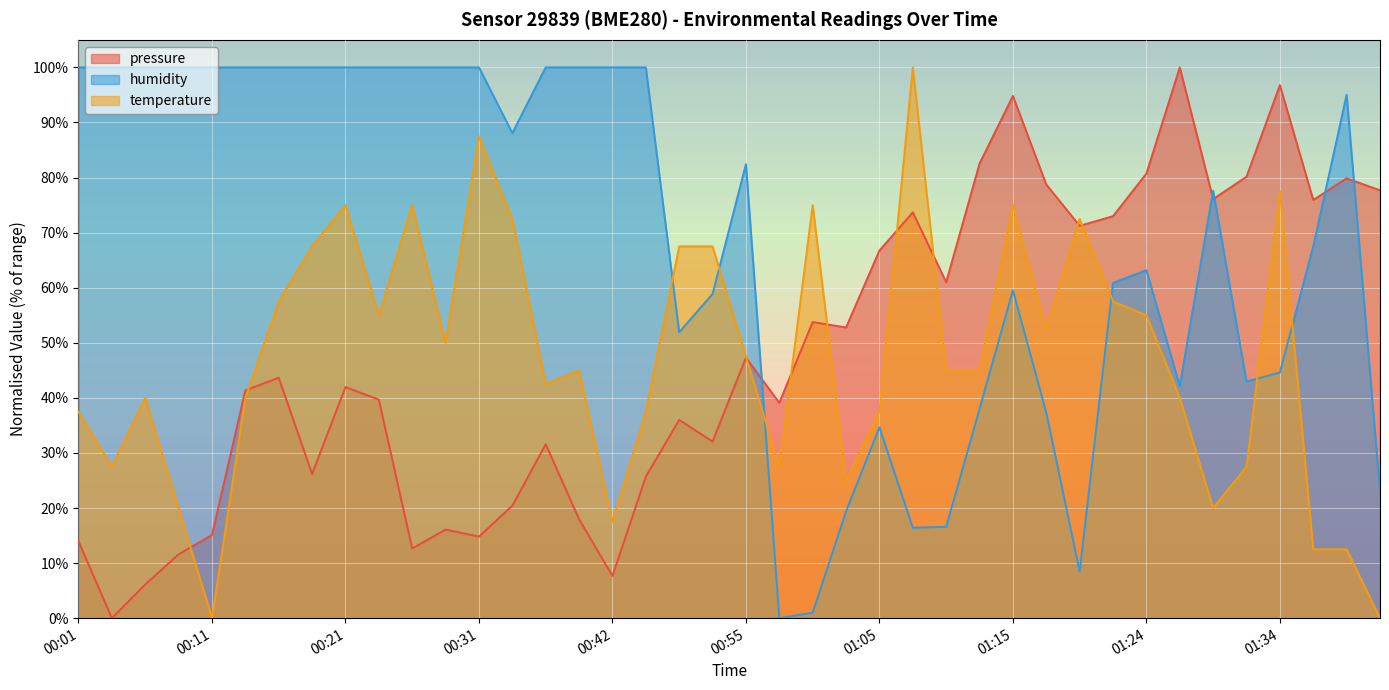

In pressure, how many points are higher than both neighbors (excluding endpoints)?

12